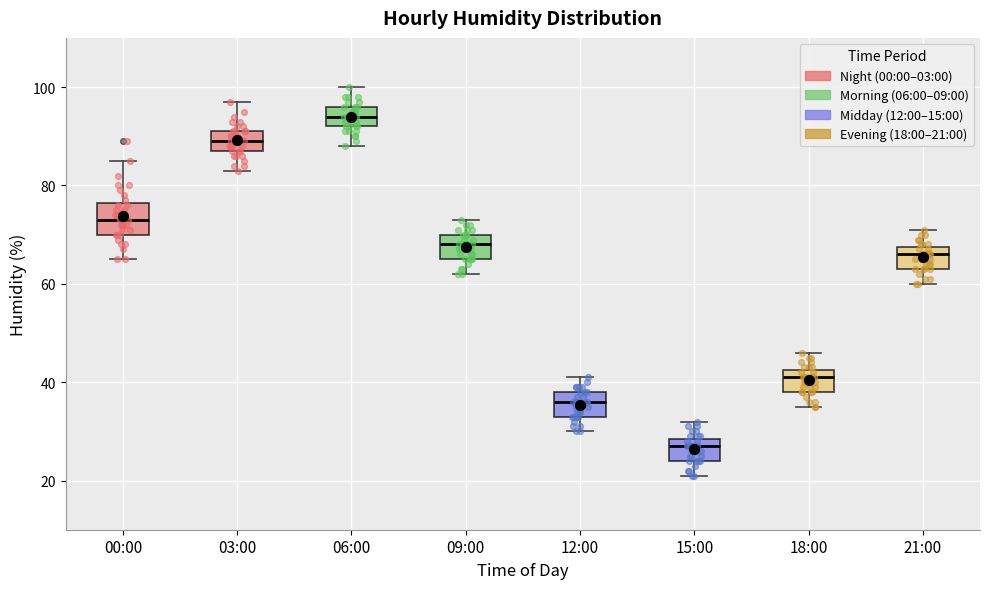

Which box has the lowest median line?

15:00